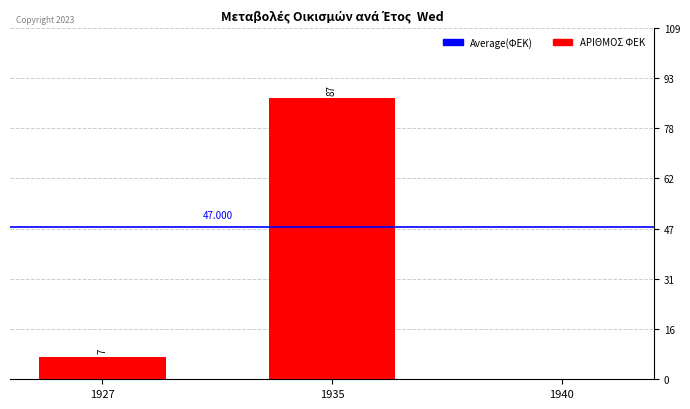

What is the sum of the values at 1927 and 1935?

94